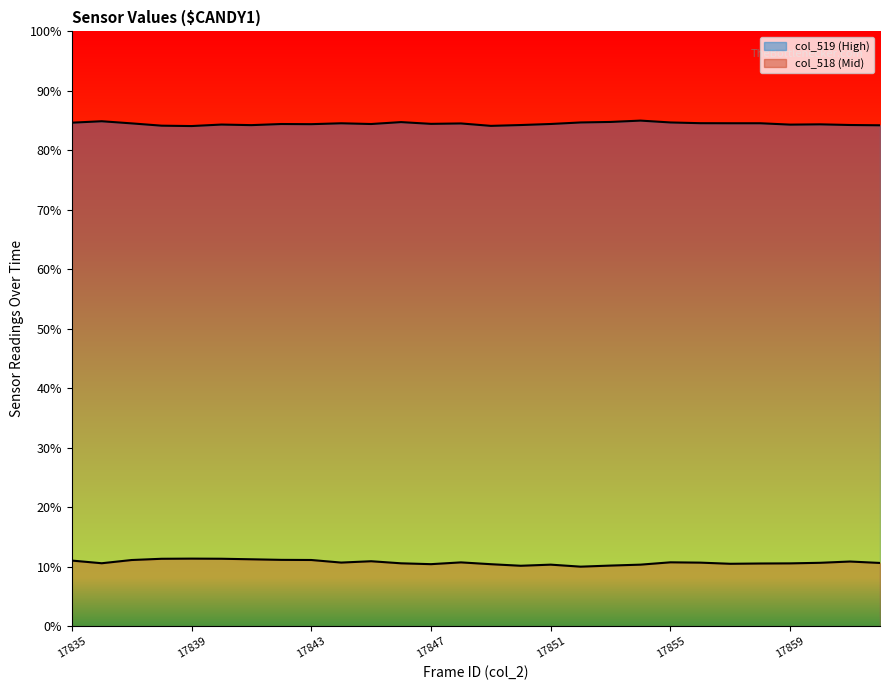

Reading left to right, what are all the values shown in this chart?

col_519: 0.8	0.8	0.8	0.8	0.8	0.8	0.8	0.8	0.8	0.8	0.8	0.8	0.8	0.8	0.8	0.8	0.8	0.8	0.8	0.8	0.8	0.8	0.8	0.8	0.8	0.8	0.8	0.8
col_518: 0.1	0.1	0.1	0.1	0.1	0.1	0.1	0.1	0.1	0.1	0.1	0.1	0.1	0.1	0.1	0.1	0.1	0.1	0.1	0.1	0.1	0.1	0.1	0.1	0.1	0.1	0.1	0.1